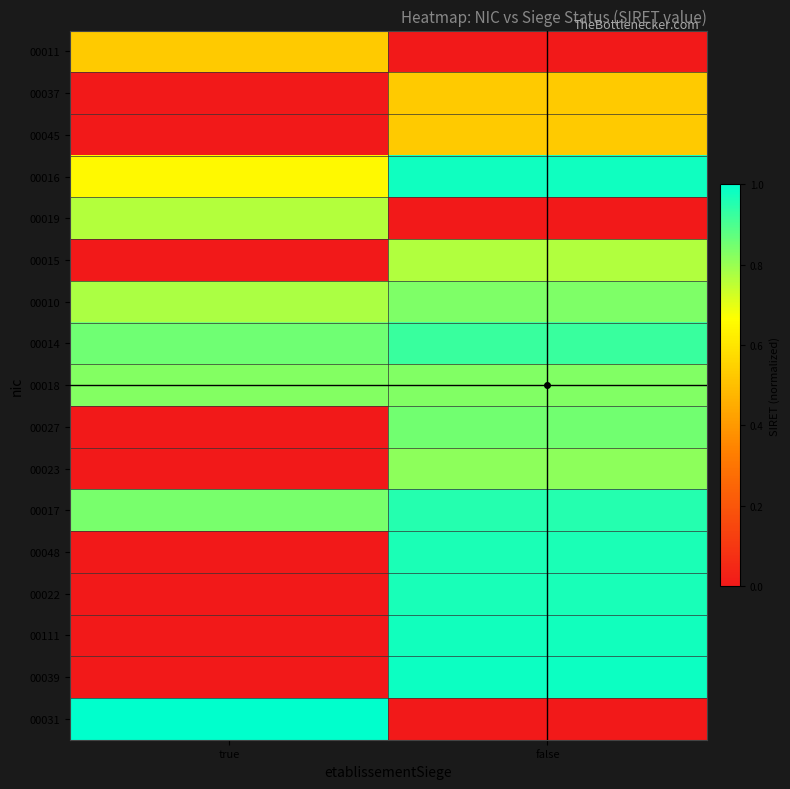

Between true and false, which is larger?

true